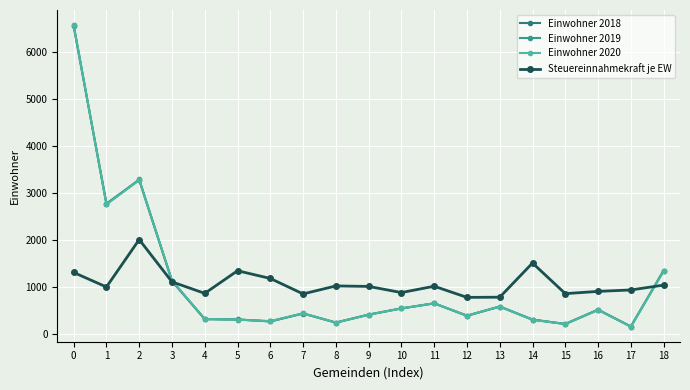

At which category does Einwohner 2019 reach its first local valley?

1